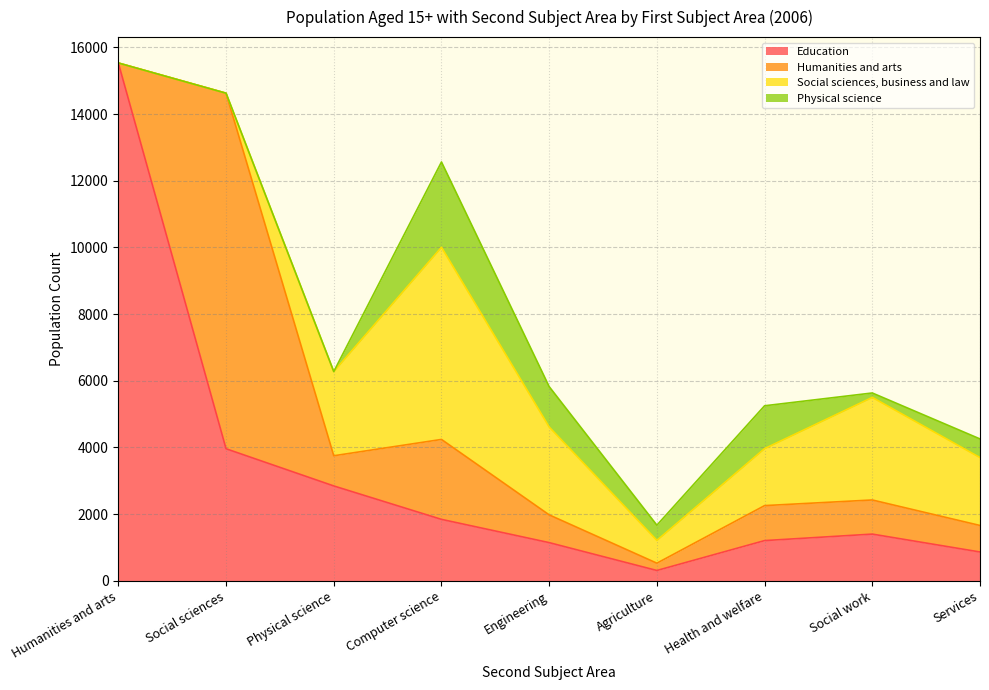

What is the value of the Education point at the 2nd from the left?

3958